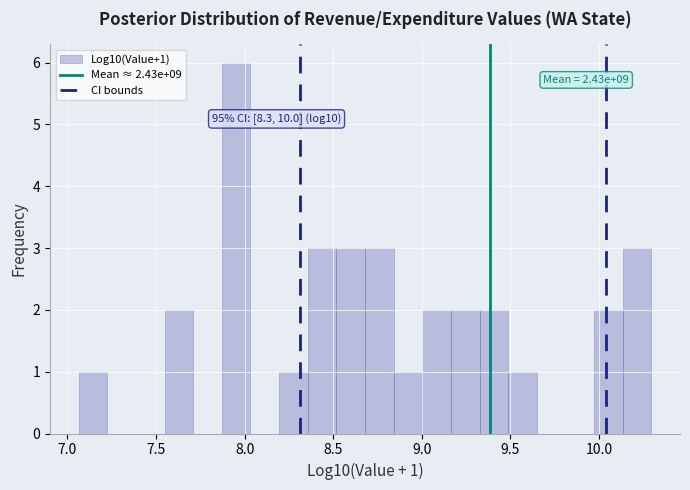

Read against the x-axis, roughly where is the centre of the tallest bar?

7.95